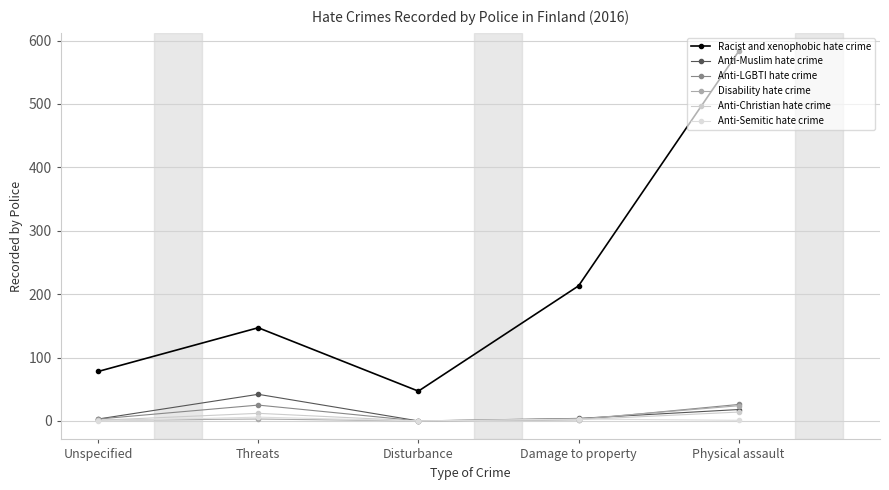

How many values in the Racist and xenophobic hate crime series are below 147?

2